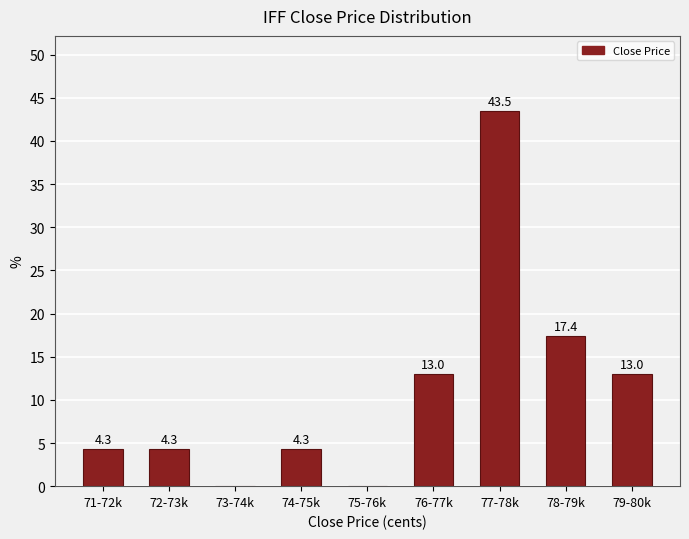

Reading left to right, what are all the values shown in this chart?

71-72k=4.3	72-73k=4.3	73-74k=0.0	74-75k=4.3	75-76k=0.0	76-77k=13.0	77-78k=43.5	78-79k=17.4	79-80k=13.0